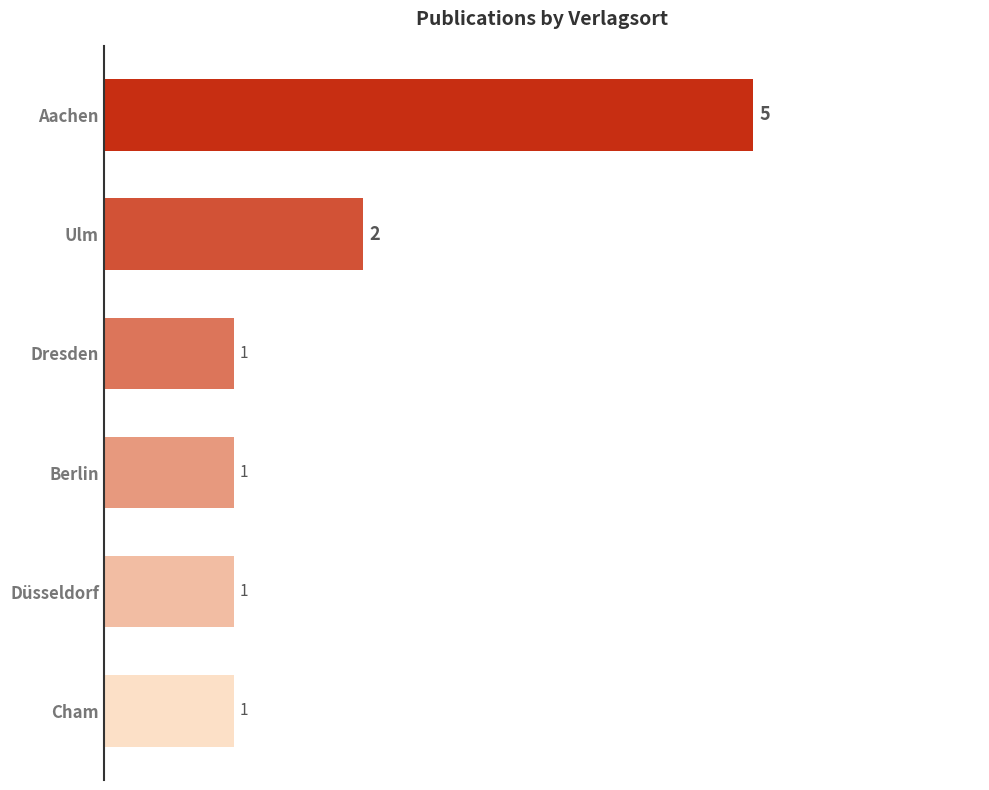

Count the values in the range 1 to 2.

5